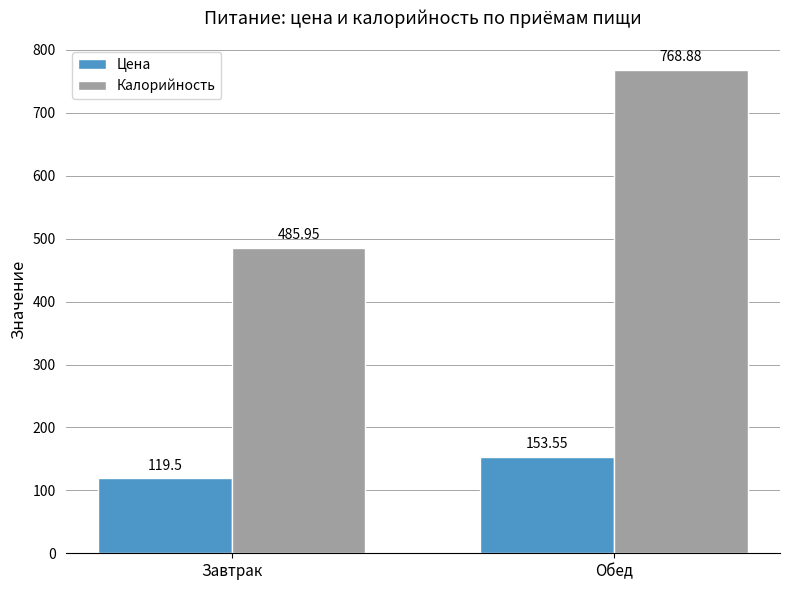

Which category has the highest value across all series?

Обед